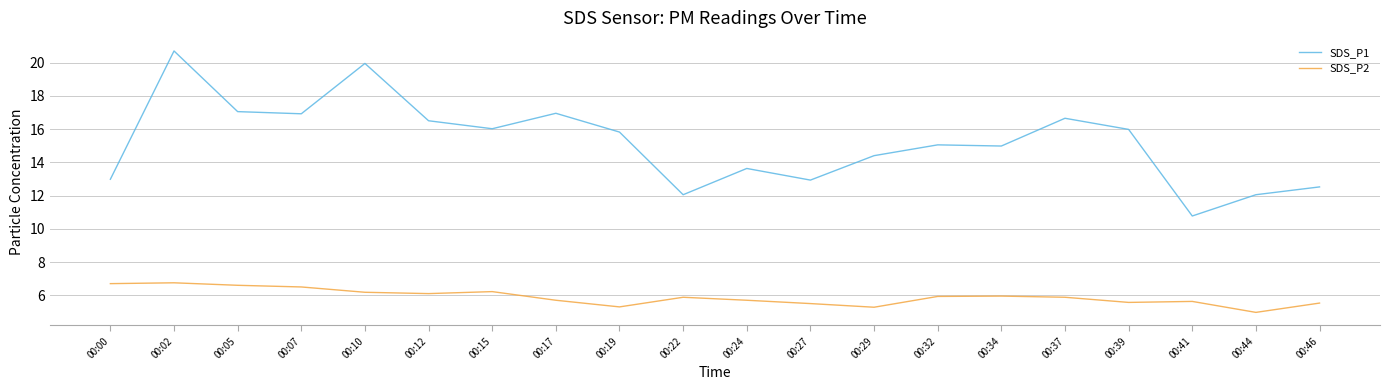

Which series has the widest spread of values?

SDS_P1